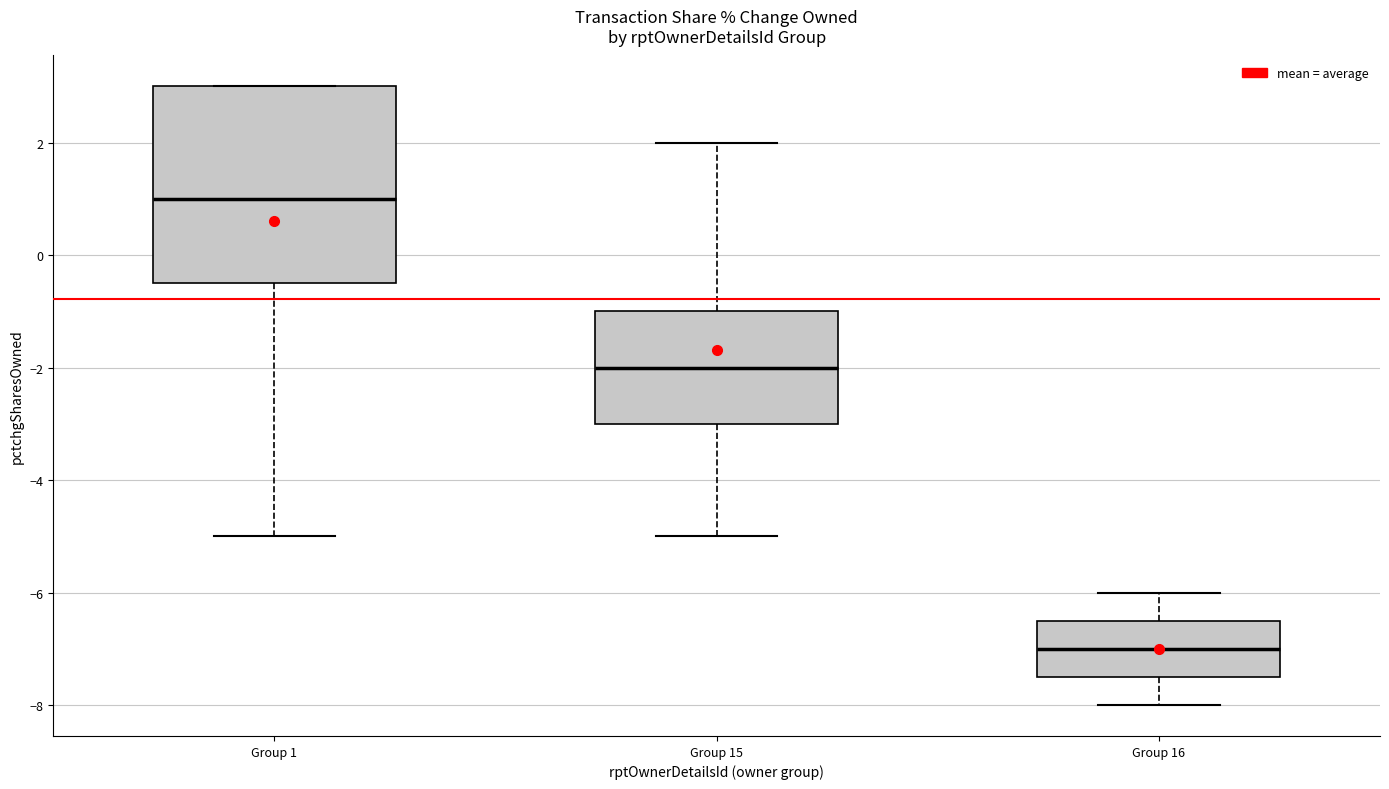

Reading left to right, transcribe this box plot: for each box, give where its median line is, the range the box spans, and where its two whiskers end, as read against the y-axis. The values are not printed on the chart, so give them approximately, as read against the axis.

Group 1: median 1.0, box -0.4 to 3.0, whiskers -5.0 to 3.0
Group 15: median -2.0, box -3.0 to -1.0, whiskers -5.0 to 2.0
Group 16: median -7.0, box -7.4 to -6.4, whiskers -8.0 to -6.0